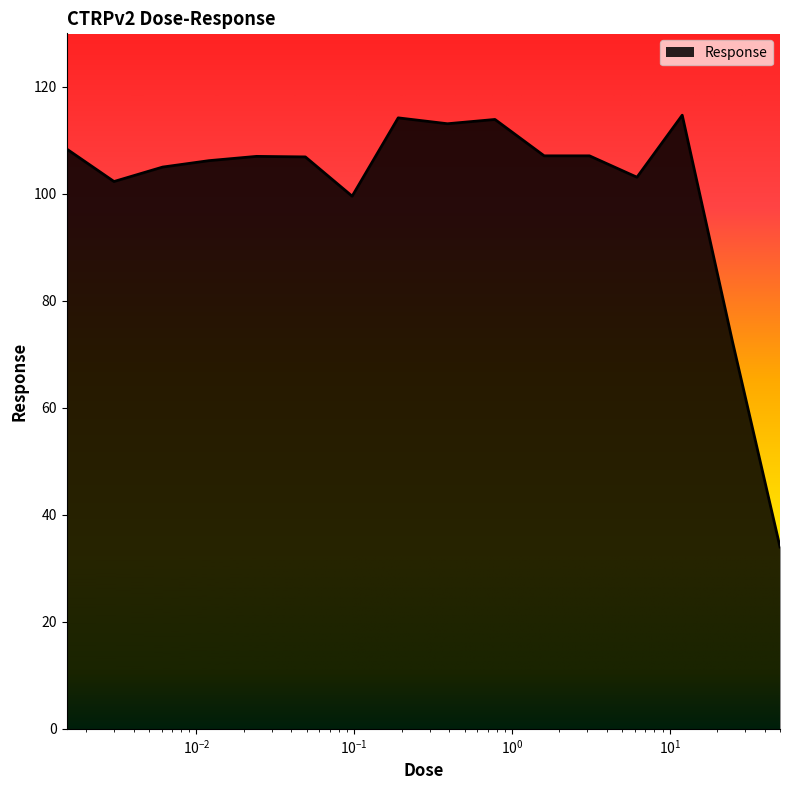

What is the smallest value displayed?

34.0